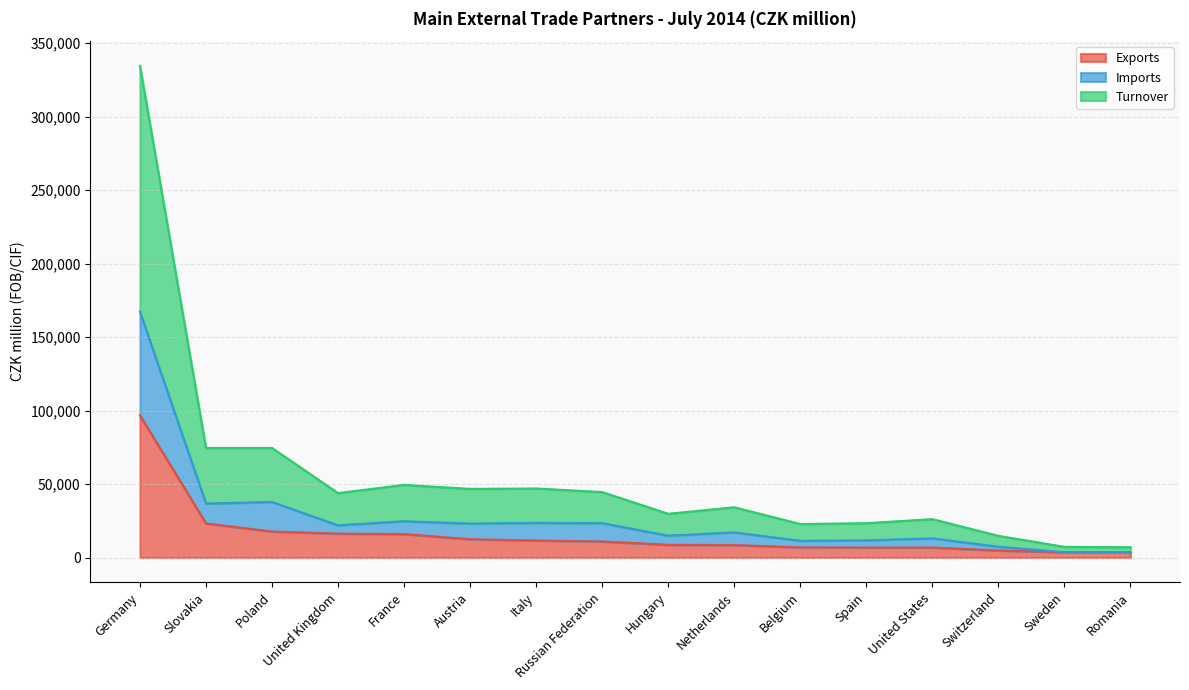

In Imports, how many points are lower than both neighbors (excluding endpoints)?

5